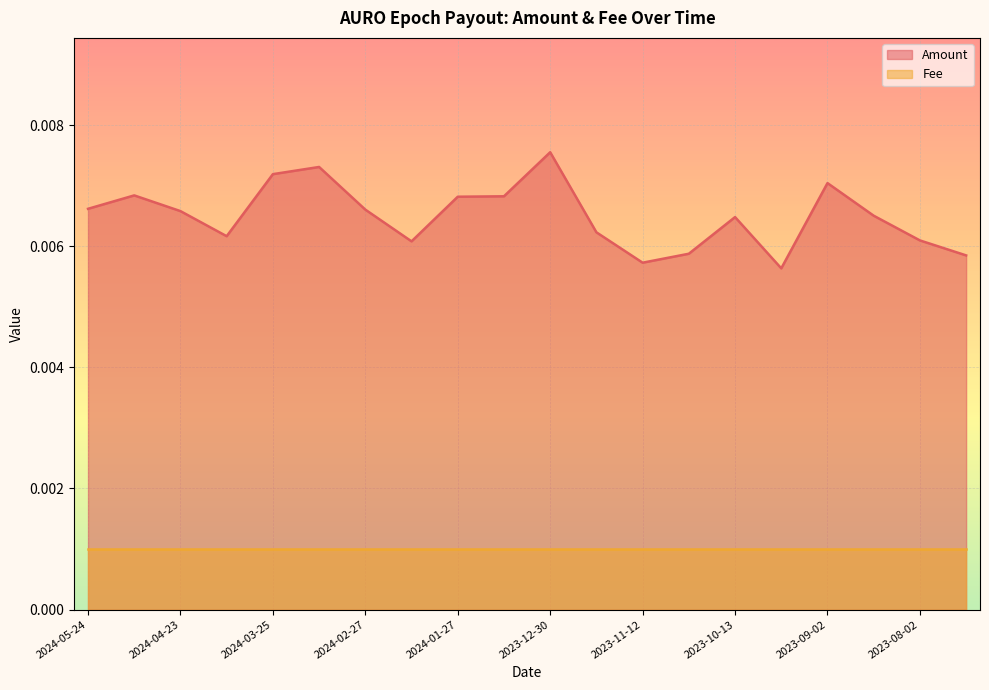

True or false: Fee and Amount intersect in this chart.

False